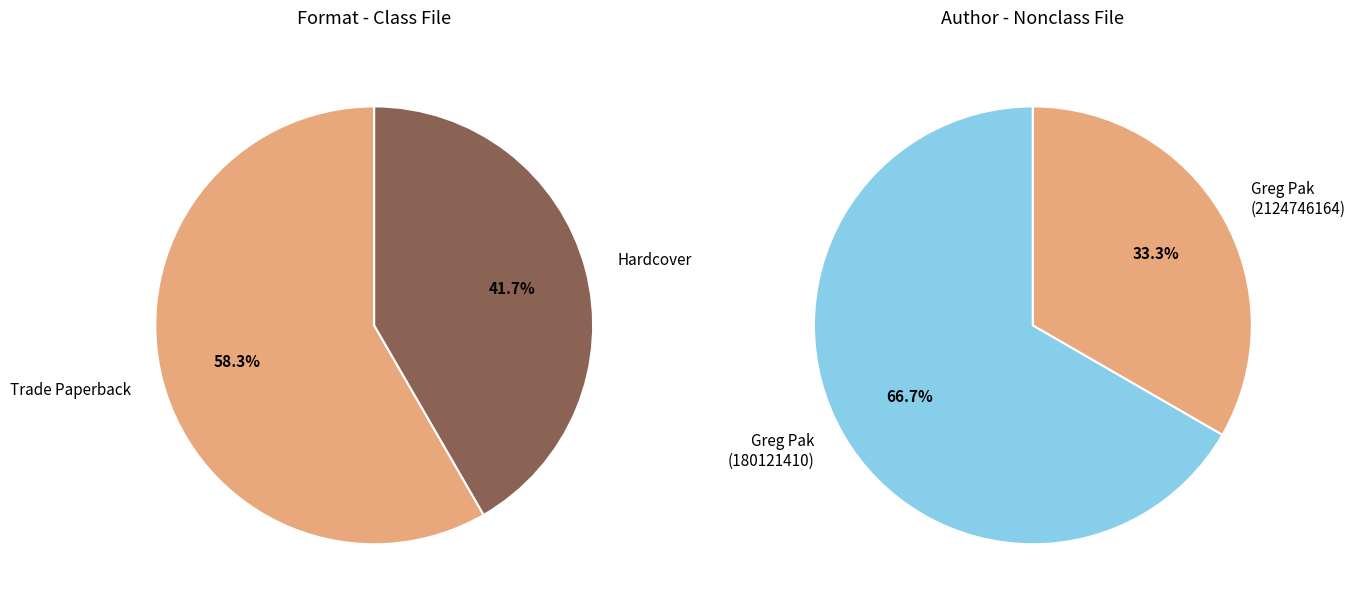

True or false: Trade Paperback accounts for 58% of the total.

True